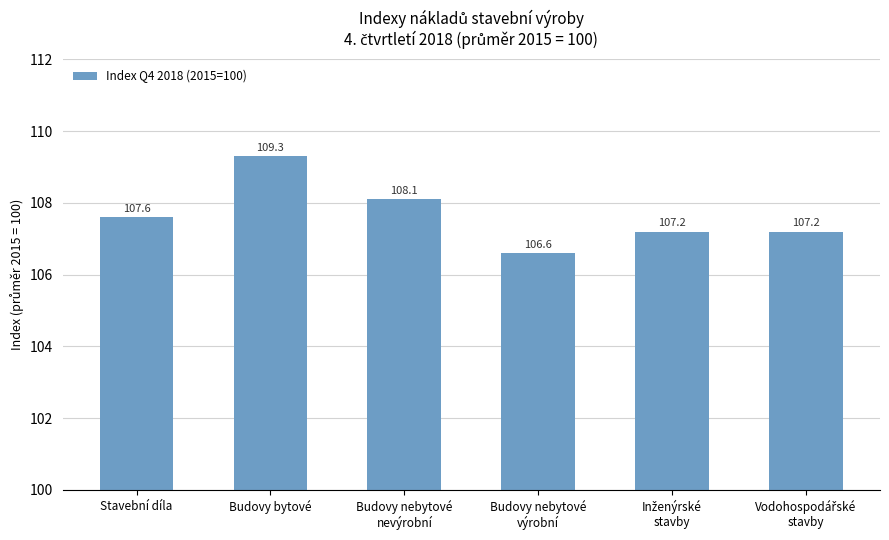

What is the change in value from Budovy bytové to Budovy nebytové
nevýrobní?

-1.2